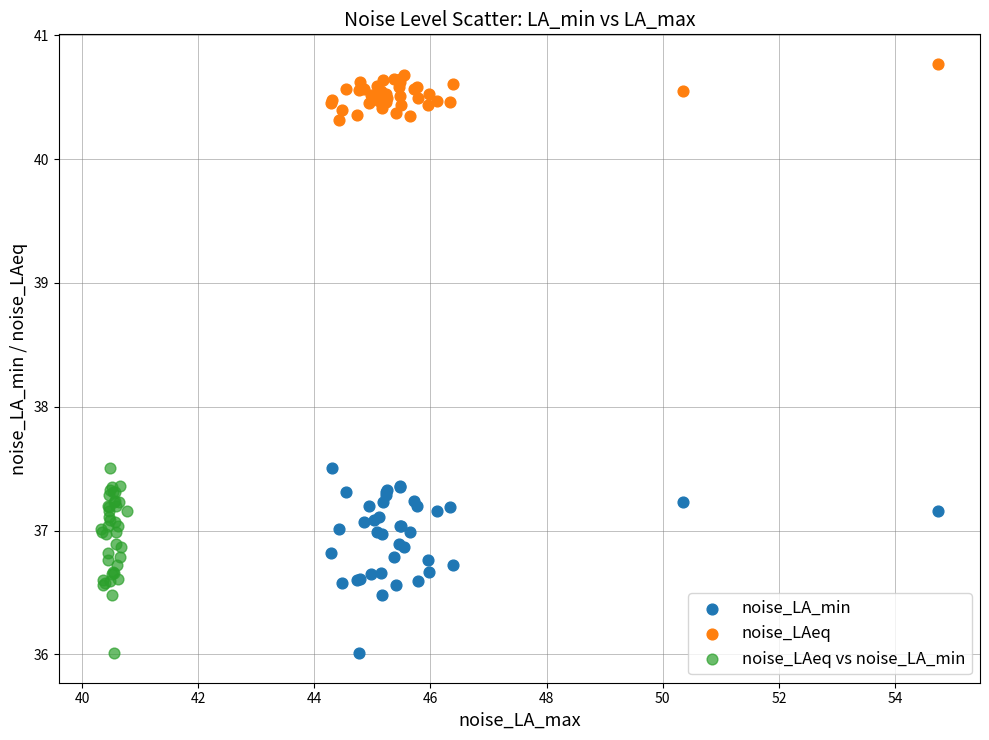

Which series contains the highest Y value?

noise_LAeq